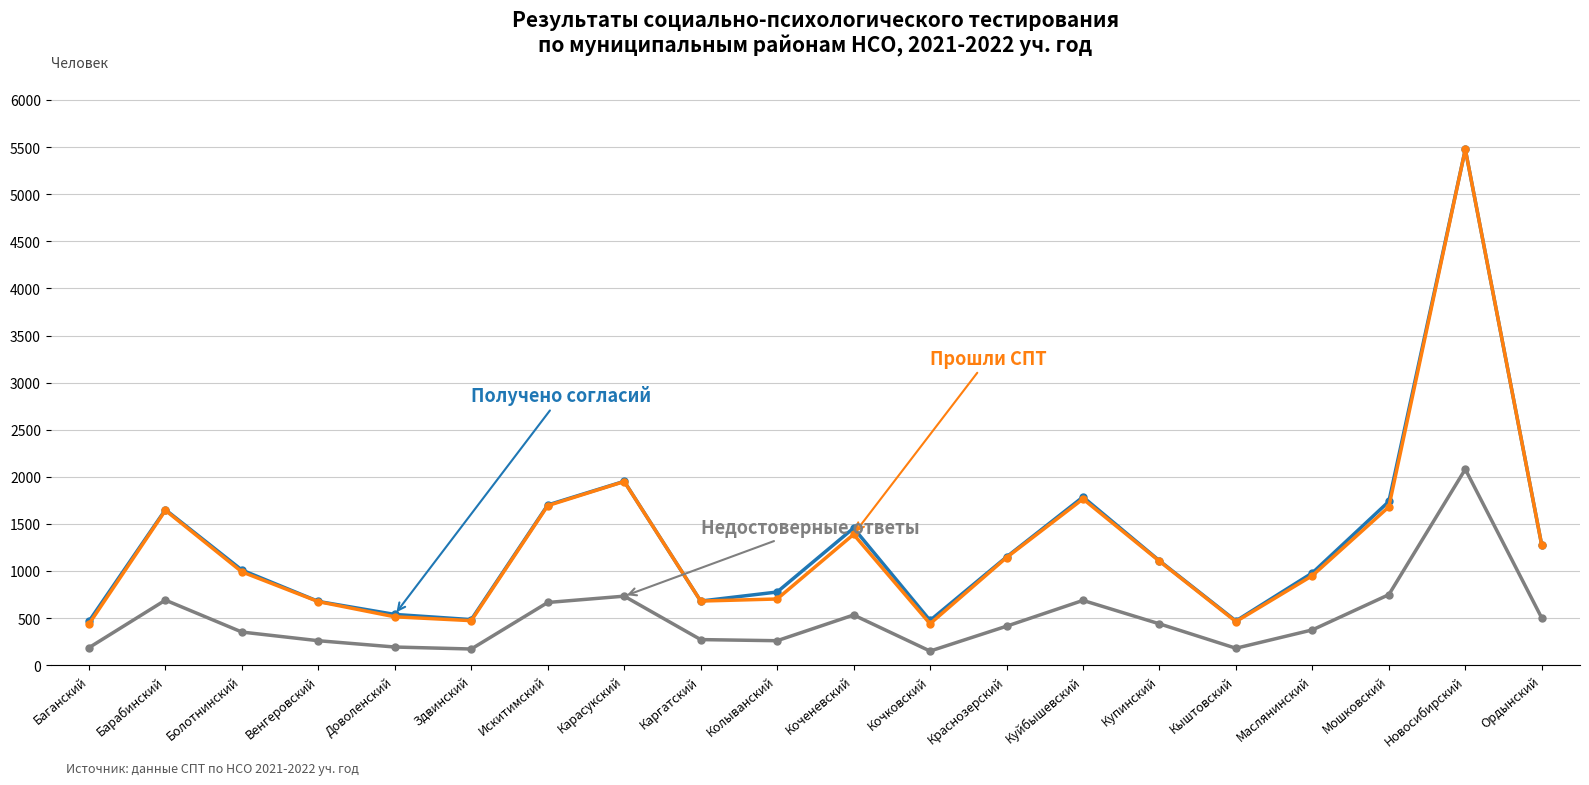

What is the minimum value shown in the chart?

150